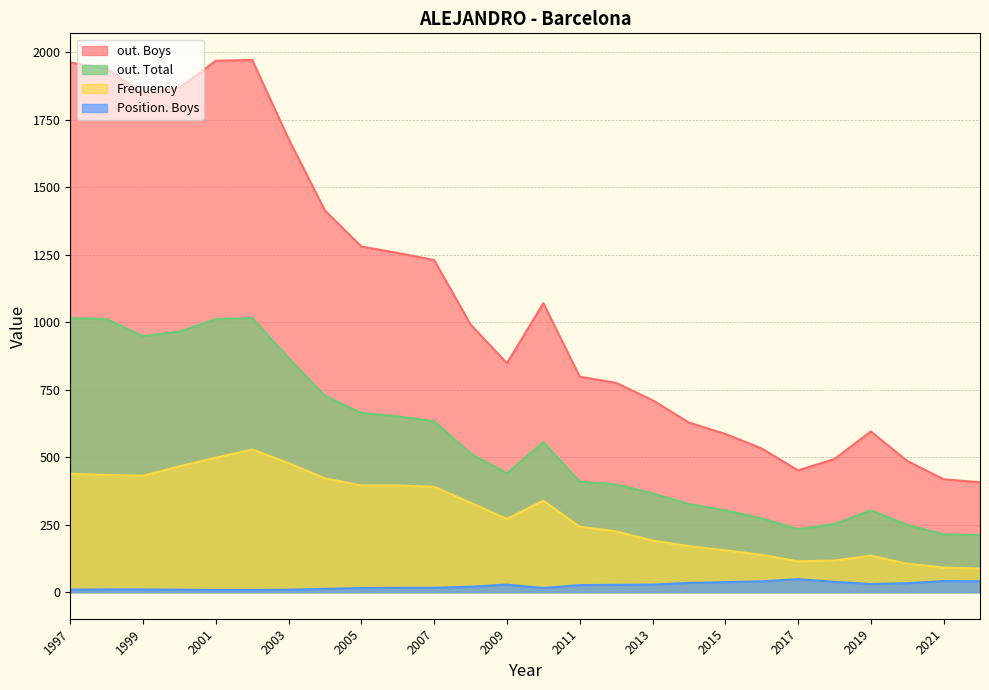

Where is out. Total nearest to the value 613?

2007